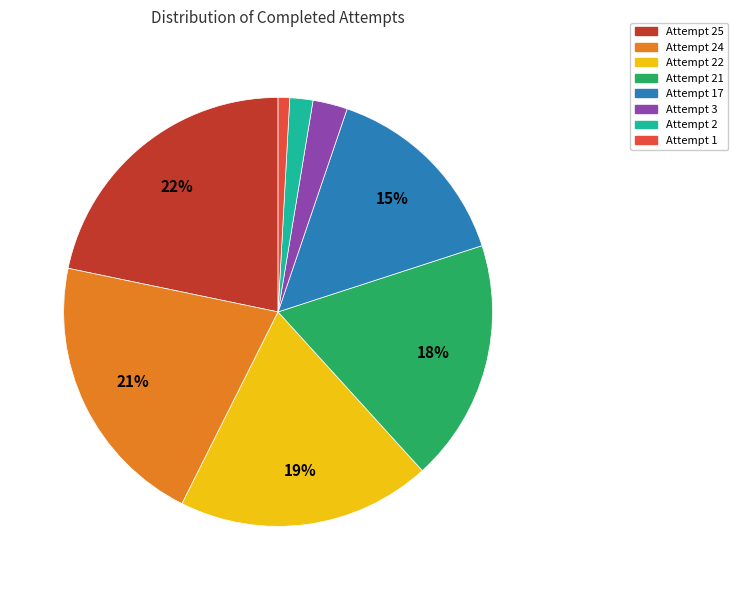

Is there a majority slice in this chart?

No